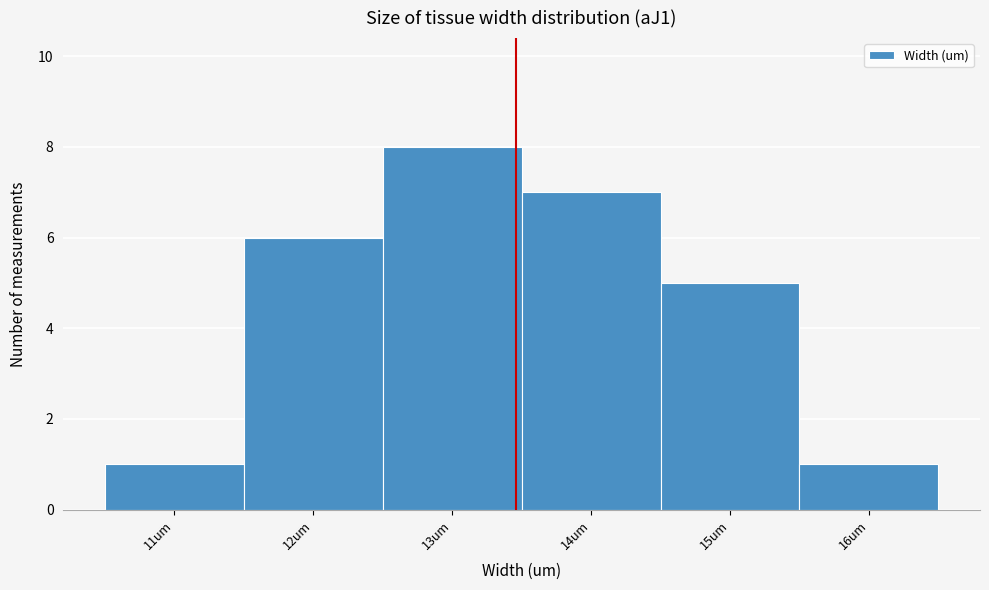

Reading left to right, extract all data points from this chart.

11um=1	12um=6	13um=8	14um=7	15um=5	16um=1